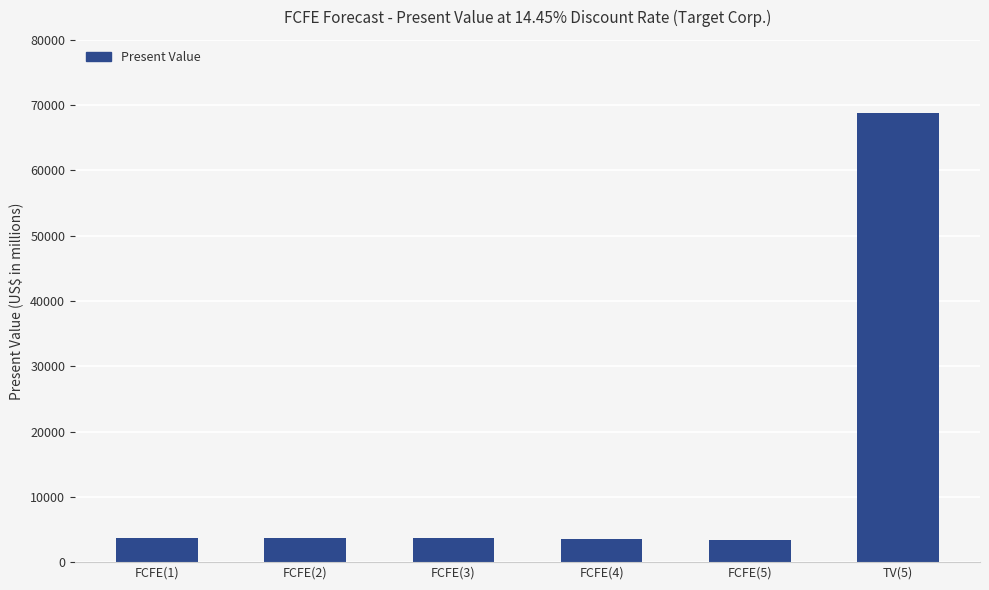

What is the sum of all values?

87031